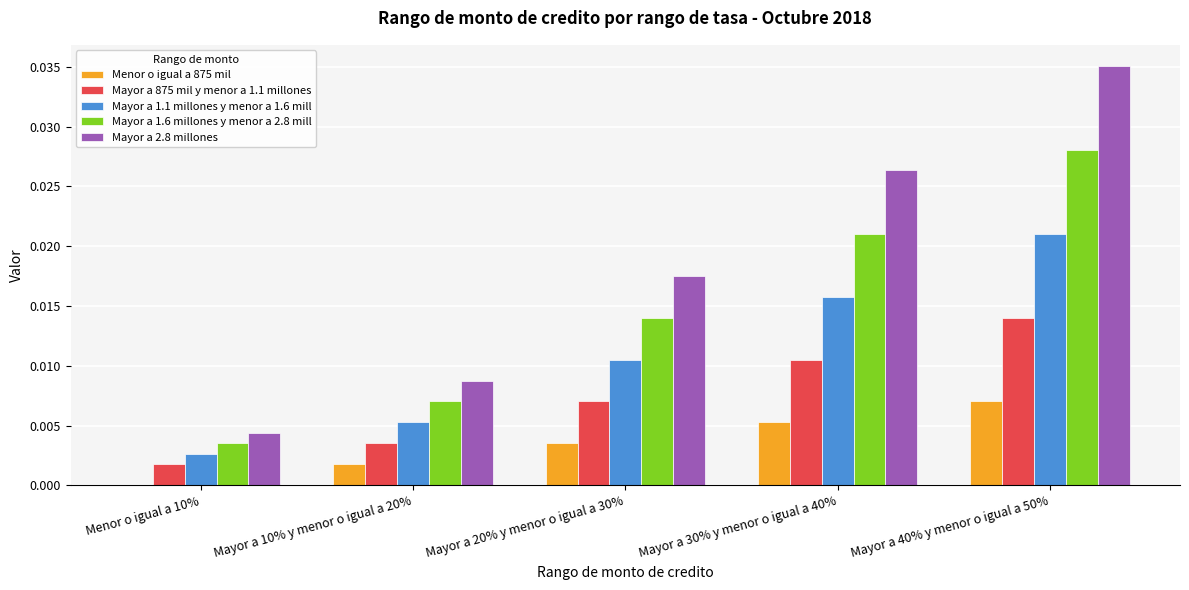

Where is Mayor a 2.8 millones nearest to the value 0?

Menor o igual a 10%